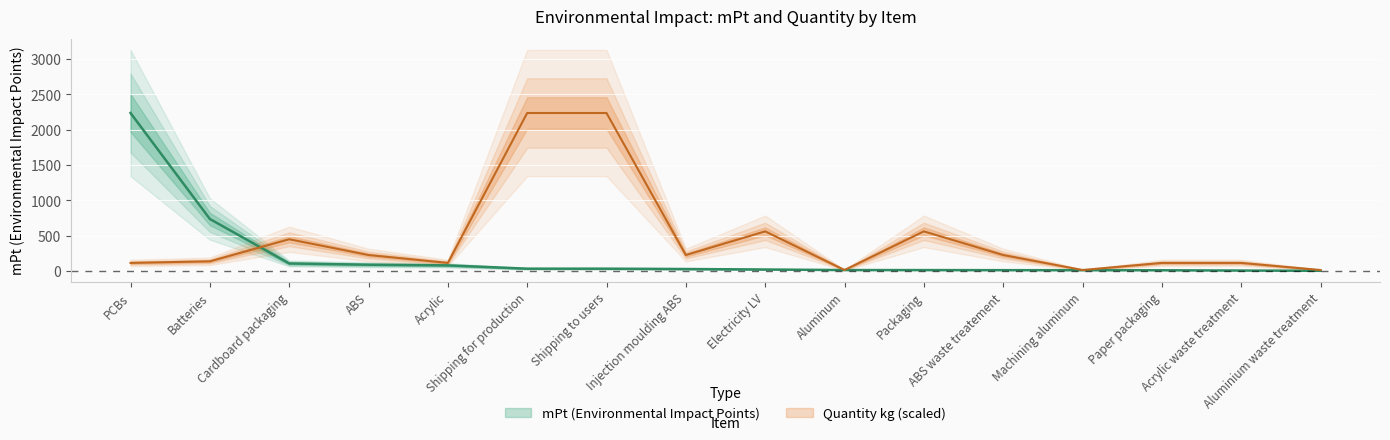

What is the total value across all series at Injection moulding ABS?

248.8